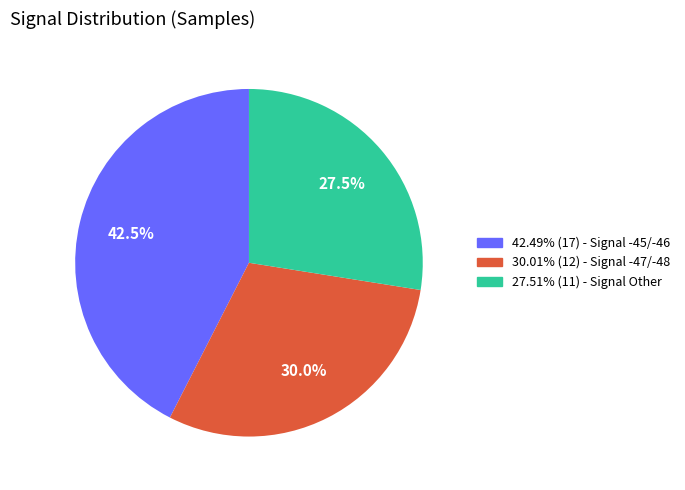

Is there a majority slice in this chart?

No